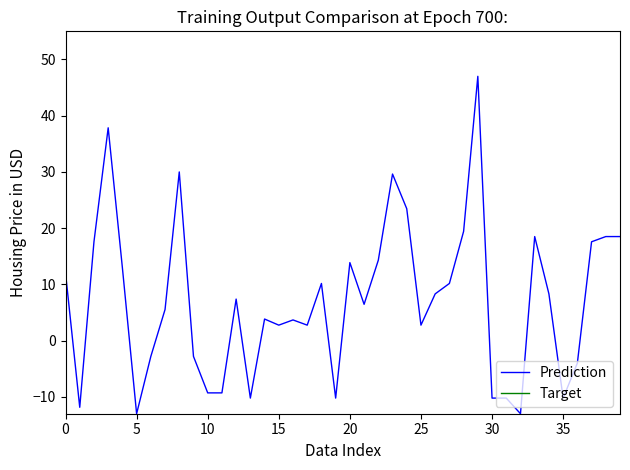

Is the value of Prediction at 34 greater than the value of Target at 0?

No